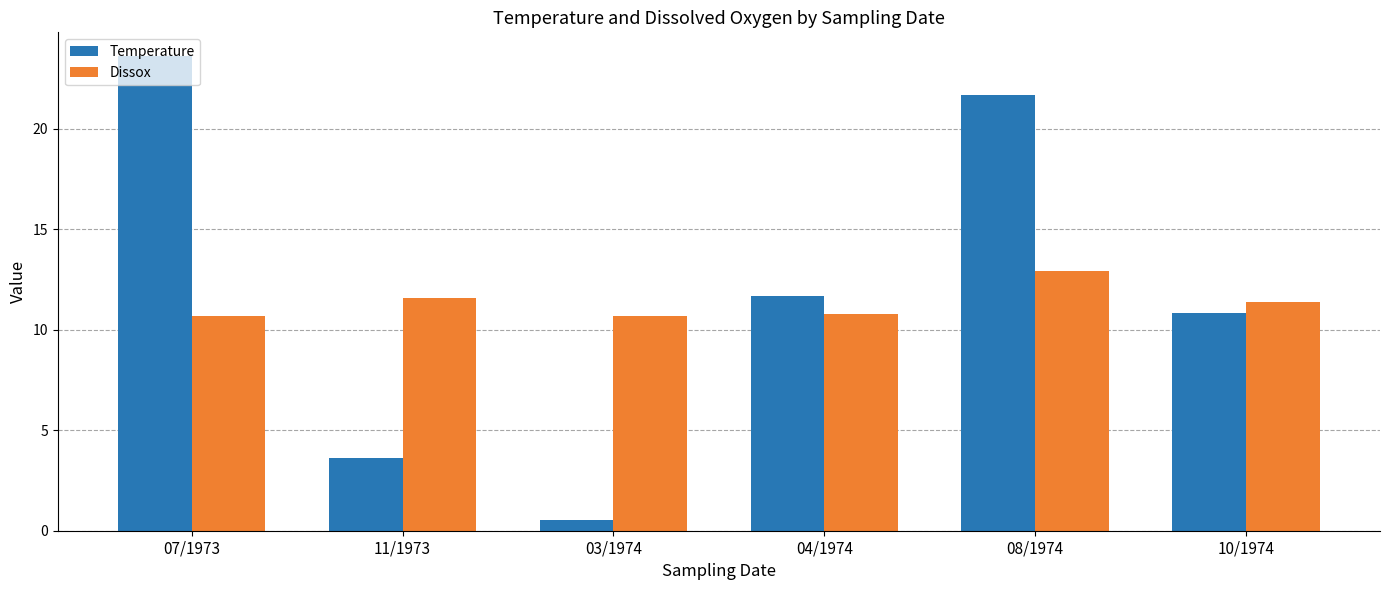

What is the difference between the Temperature values at 11/1973 and 03/1974?

3.1